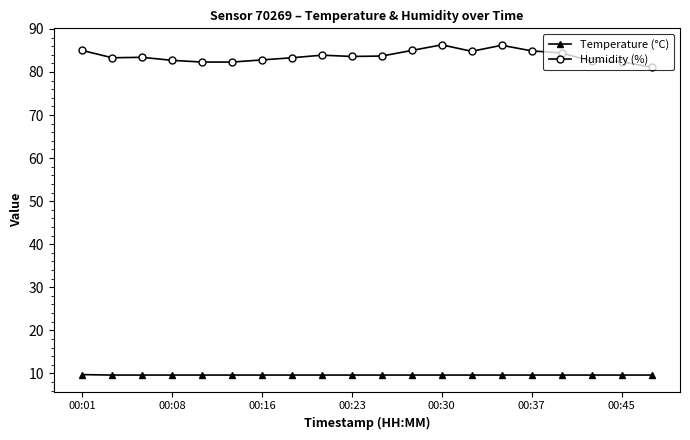

What is the maximum value shown in the chart?

86.3